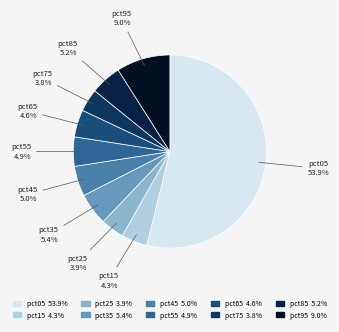

Which slice represents more than half of the pie?

pct05